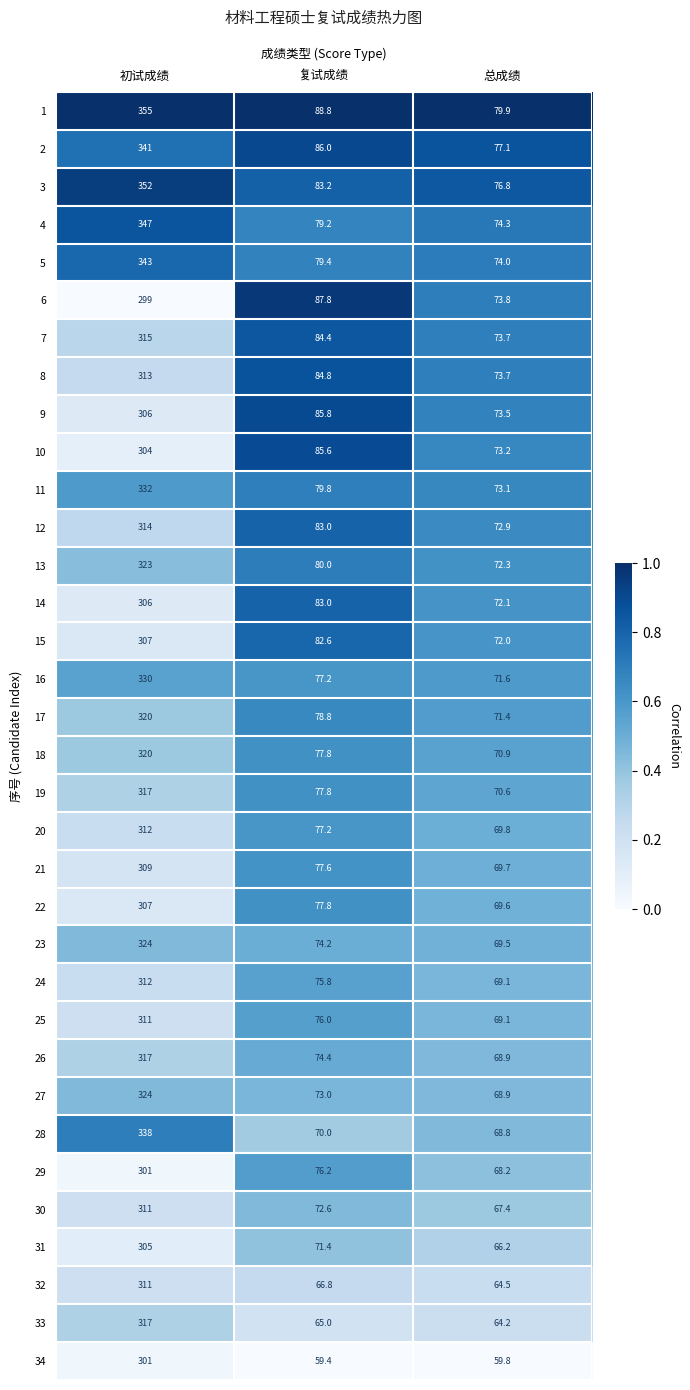

Which series has the widest spread of values?

3